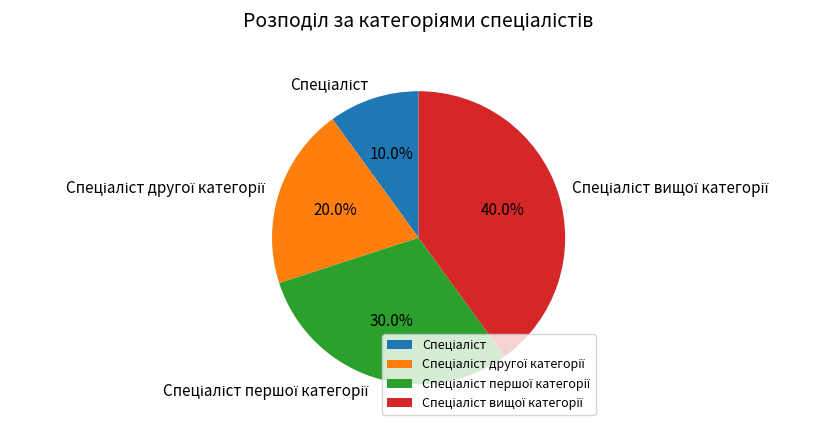

Does any single category account for the majority?

No